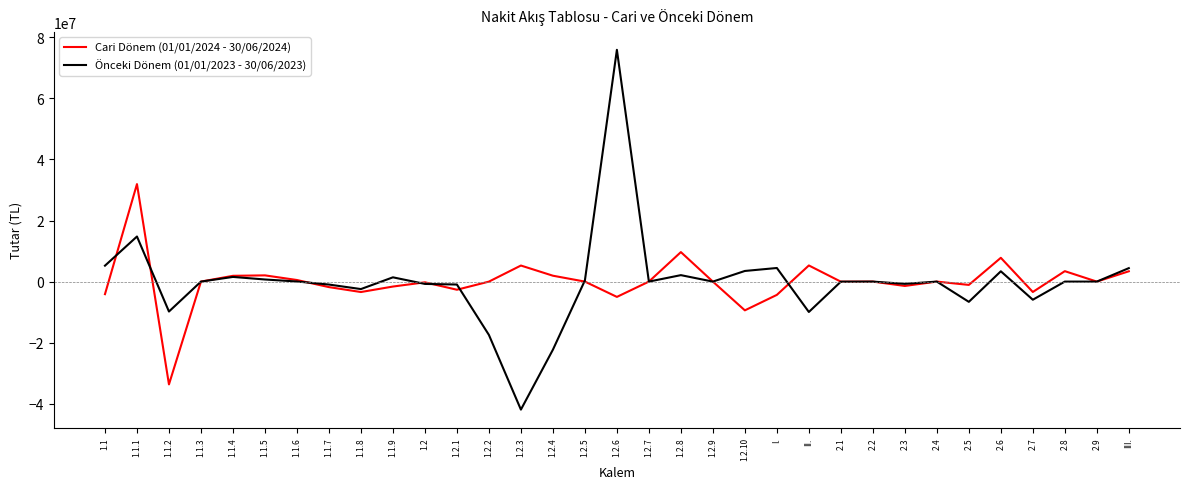

At which category does Önceki Dönem (01/01/2023 - 30/06/2023) reach its first local valley?

1.1.2